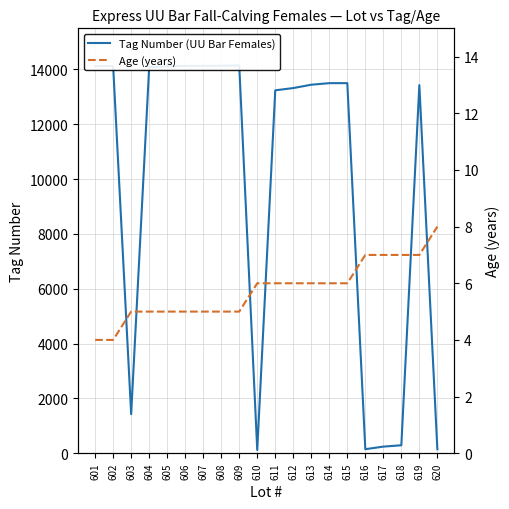

Where is Tag Number (UU Bar Females) nearest to the value 7132?

603